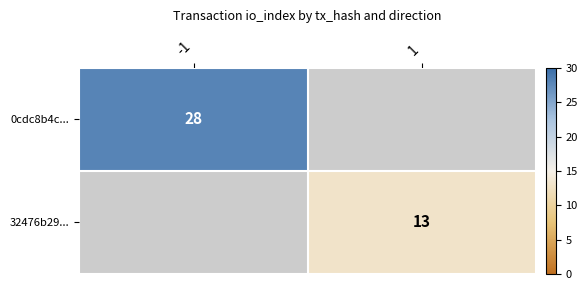

The 0cdc8b4c... series shows 28 at -1. True or false?

True